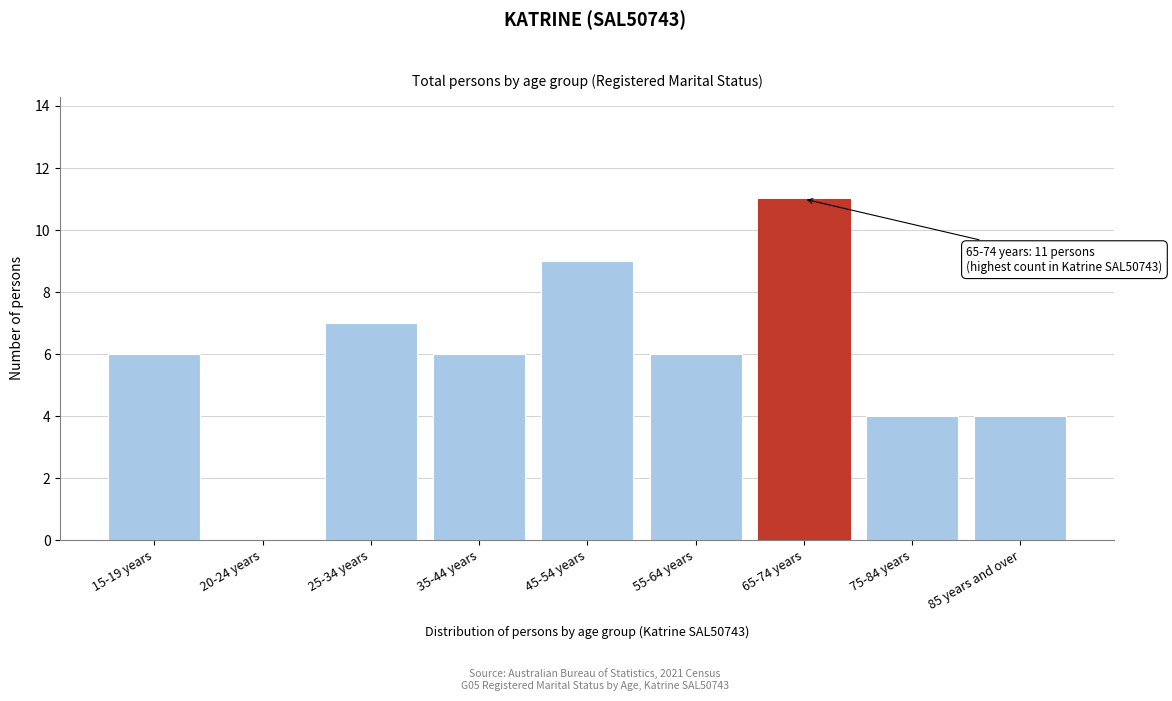

Reading left to right, transcribe all the data shown in this chart.

15-19 years=6	20-24 years=0	25-34 years=7	35-44 years=6	45-54 years=9	55-64 years=6	65-74 years=11	75-84 years=4	85 years and over=4